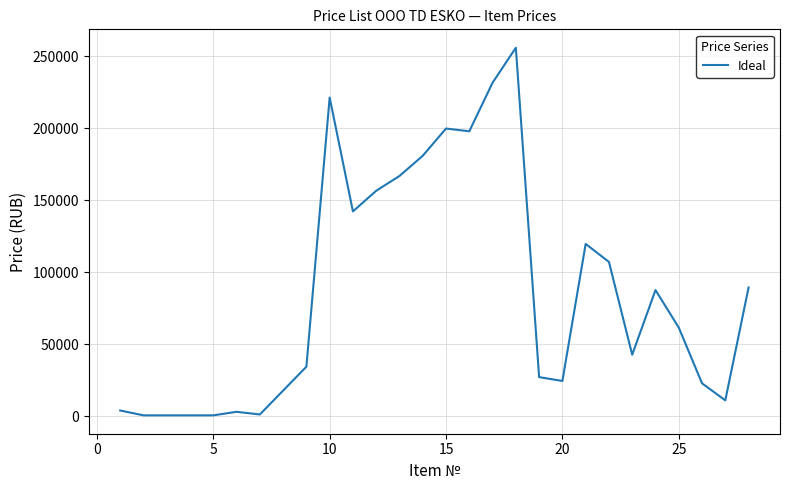

What is the maximum value shown in the chart?

256020